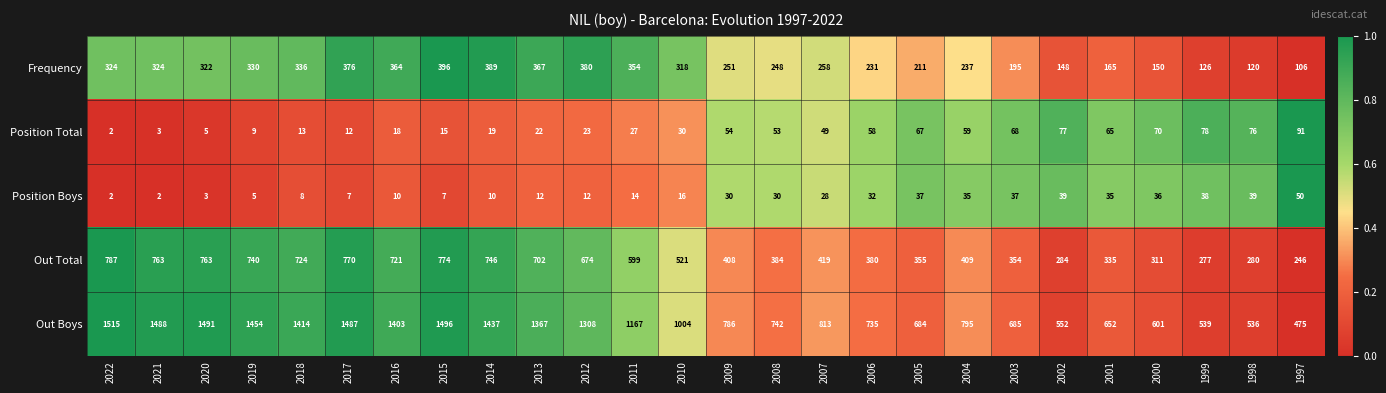

At which category is the sum across all series the highest?

2015